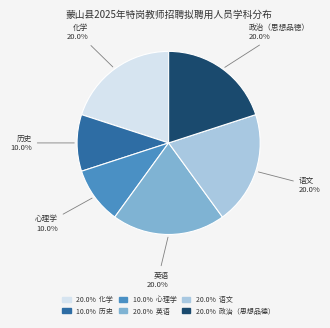

To the nearest percent, what is the average slice percentage?

17%